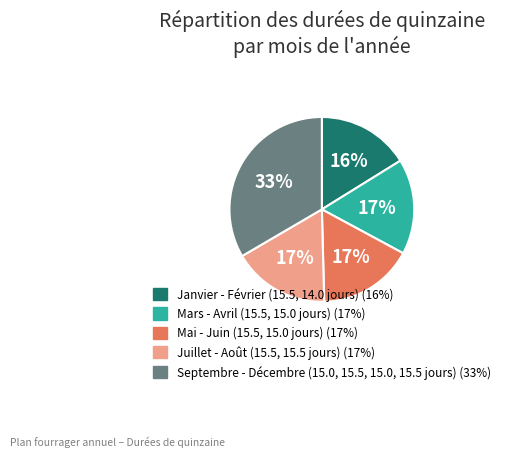

Does any single category account for the majority?

No